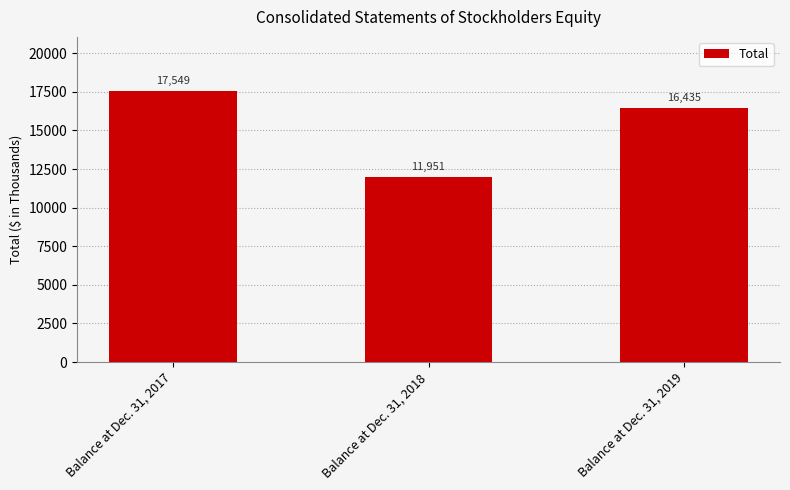

What is the greatest value displayed?

17549